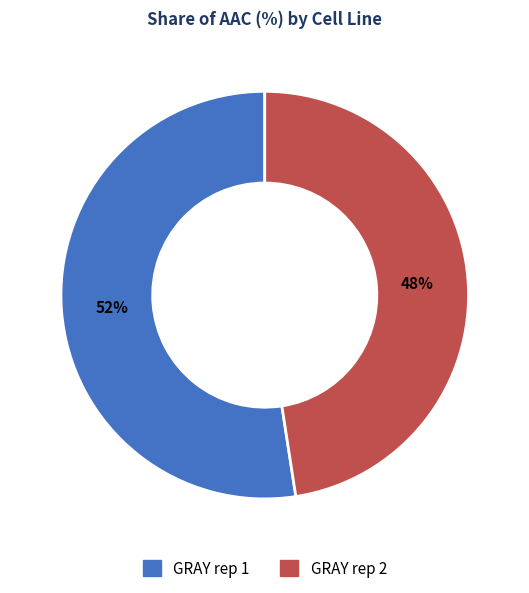

Is the sum of GRAY rep 1 and GRAY rep 2 greater than half?

Yes